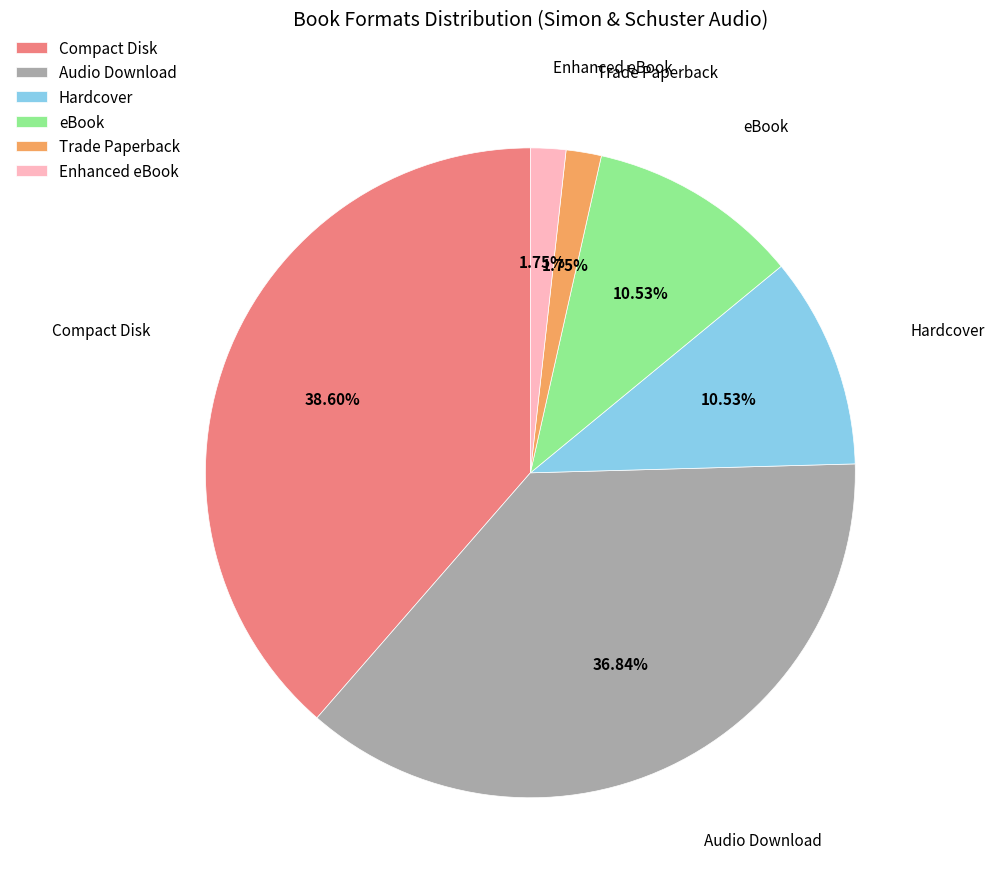

To the nearest percent, what portion does Audio Download represent?

37%